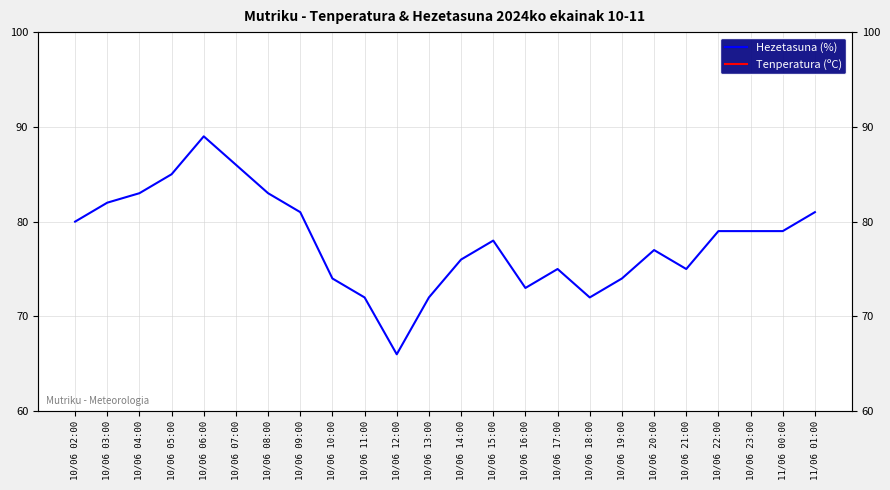

Reading left to right, what are all the values shown in this chart?

Hezetasuna (%): 80.0	82.0	83.0	85.0	89.0	86.0	83.0	81.0	74.0	72.0	66.0	72.0	76.0	78.0	73.0	75.0	72.0	74.0	77.0	75.0	79.0	79.0	79.0	81.0
Tenperatura (ºC): 14.6	14.3	14.0	14.0	13.8	14.1	14.5	14.9	15.5	17.0	17.7	18.0	17.0	16.9	17.5	16.8	17.0	16.3	15.8	15.5	14.4	14.6	14.3	13.5